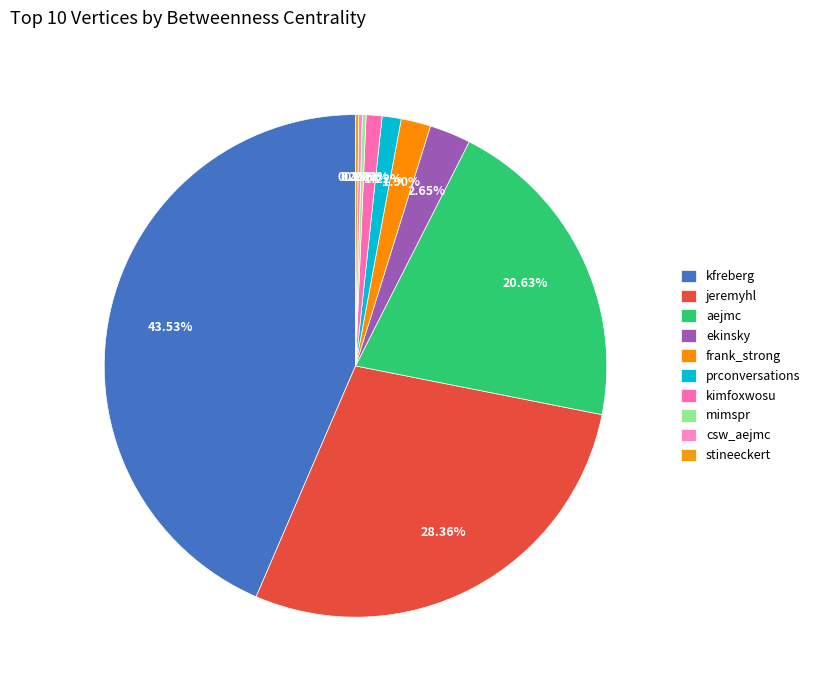

Is there a majority slice in this chart?

No